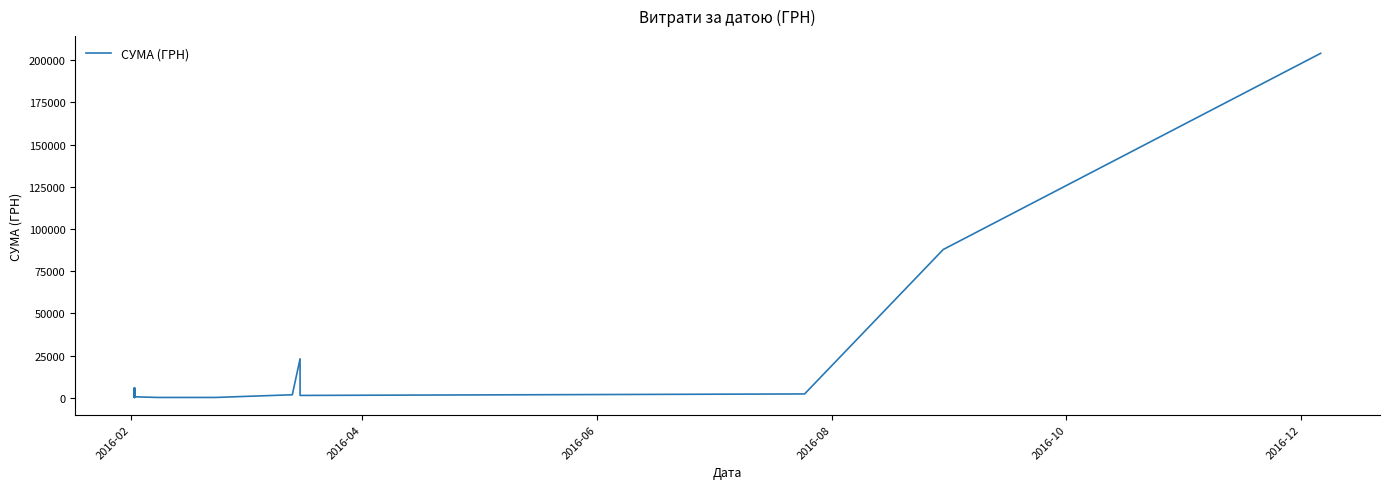

Reading left to right, transcribe all the data shown in this chart.

5520.3	3593.9	1530.0	5784.3	809.6	730.0	552.2	1300.0	1567.3	1192.8	252.3	972.0	311.2	174.2	5415.5	3684.0	428.4	998.4	253.9	3366.0	1284.6	161.5	1473.5	2622.0	2044.4	519.2	135.7	133.9	1729.2	1881.4	23050.6	1334.3	2215.8	87847.6	204148.4